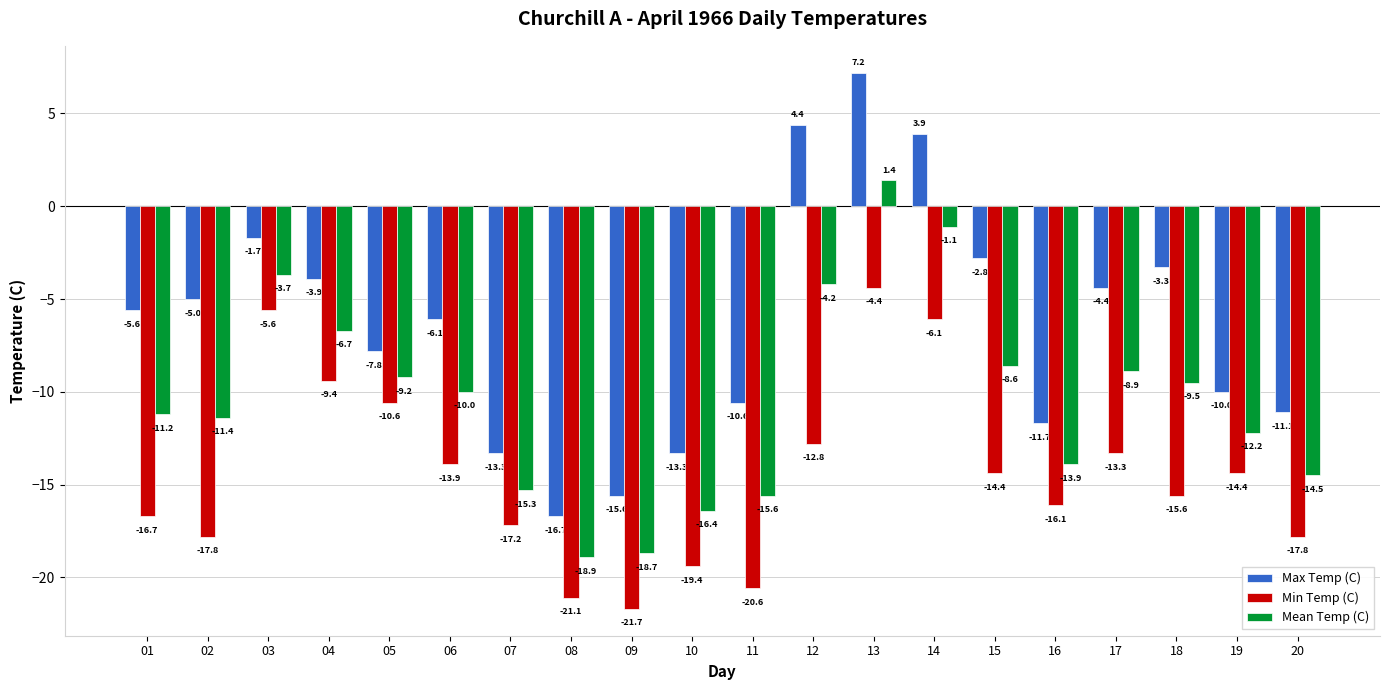

How many bars are there in total?

60